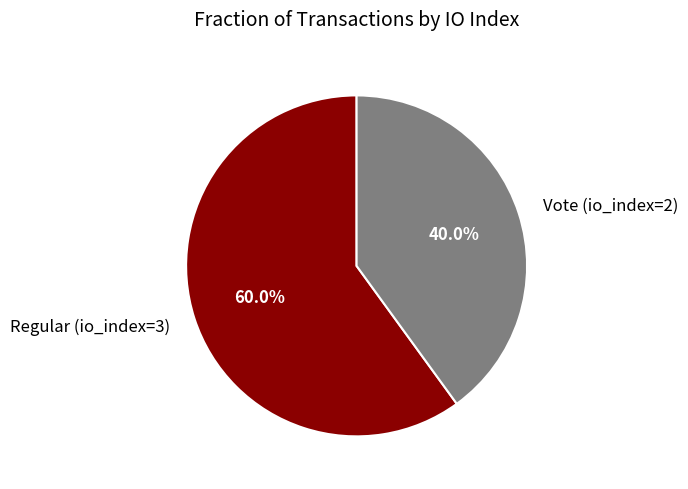

To the nearest percent, what is the average slice percentage?

50%